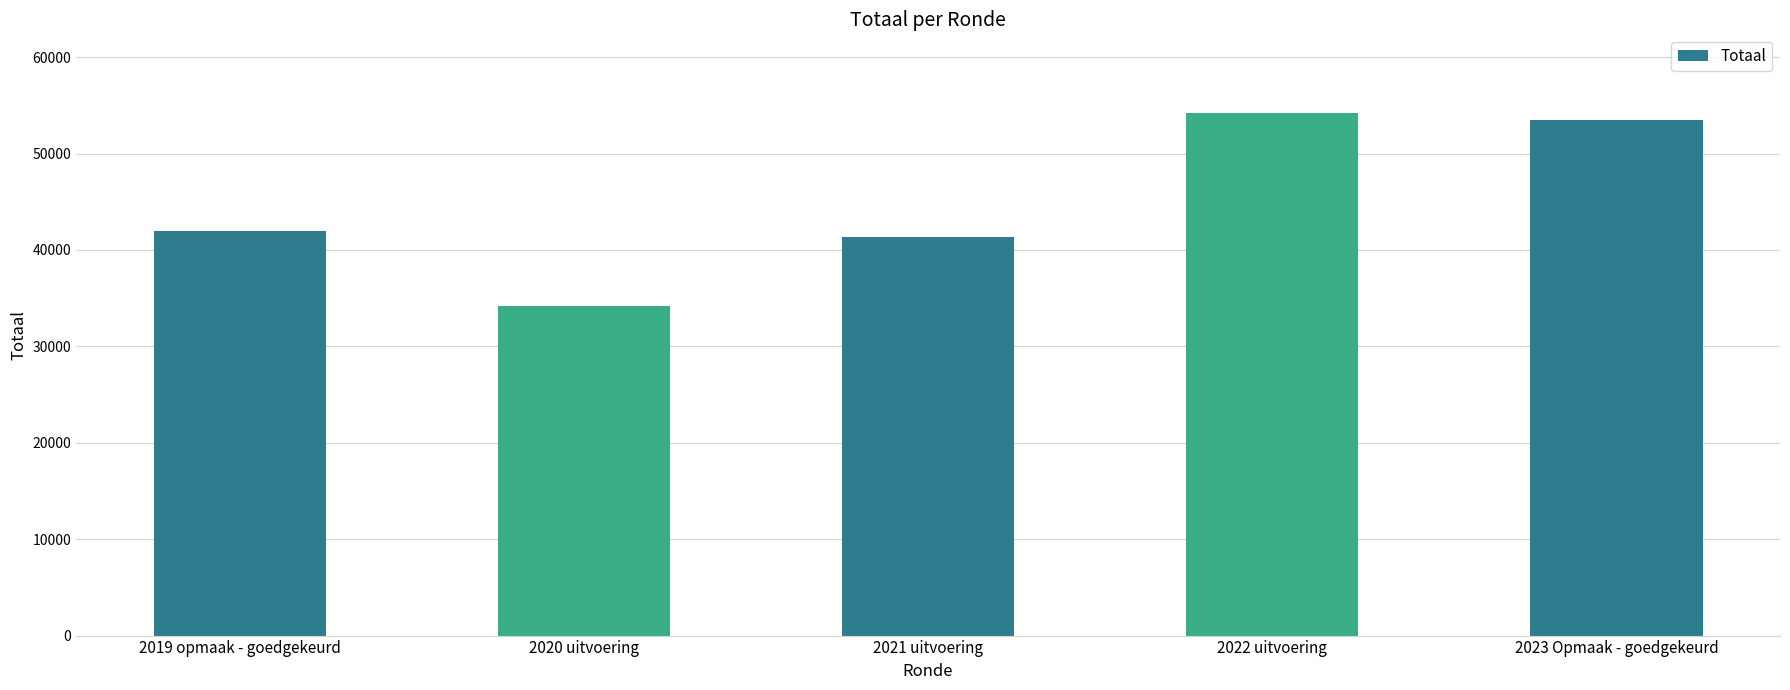

The chart shows a value of 23226 at 2019 opmaak - goedgekeurd. True or false?

False